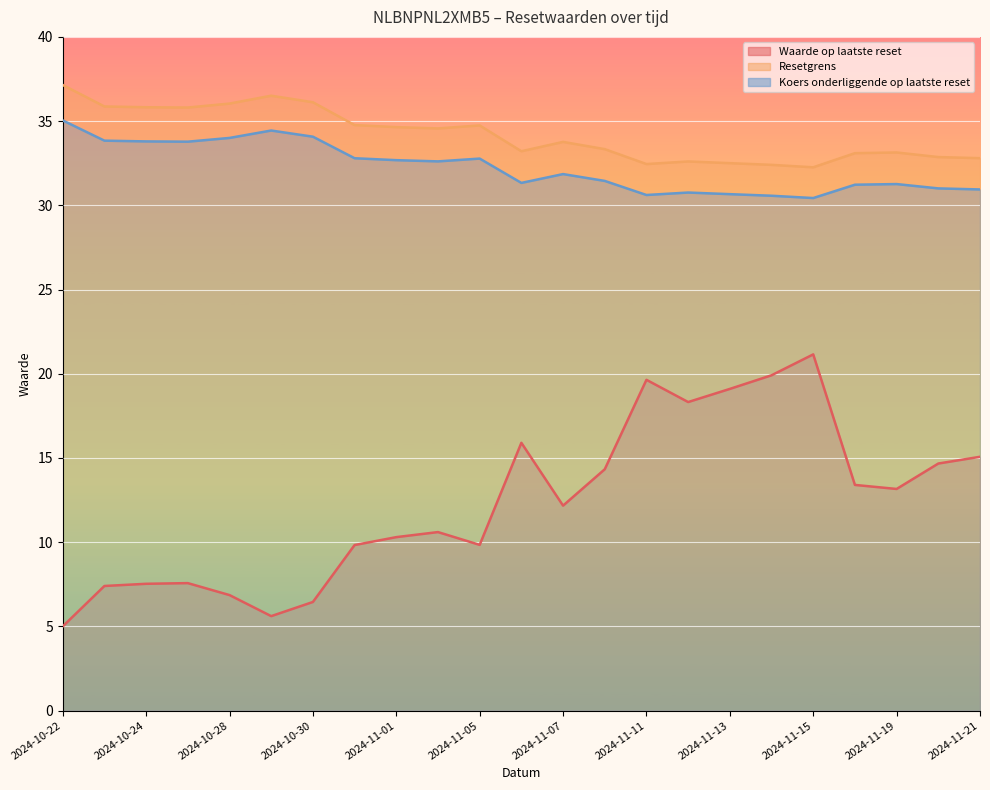

Reading right to left, transcribe all the data shown in this chart.

Waarde op laatste reset: 2024-11-21=15.1	2024-11-20=14.7	2024-11-19=13.2	2024-11-18=13.4	2024-11-15=21.1	2024-11-14=19.9	2024-11-13=19.1	2024-11-12=18.3	2024-11-11=19.6	2024-11-08=14.3	2024-11-07=12.2	2024-11-06=15.9	2024-11-05=9.8	2024-11-04=10.6	2024-11-01=10.3	2024-10-31=9.8	2024-10-30=6.5	2024-10-29=5.6	2024-10-28=6.9	2024-10-25=7.6	2024-10-24=7.5	2024-10-23=7.4	2024-10-22=5.0
Resetgrens: 2024-11-21=32.8	2024-11-20=32.9	2024-11-19=33.1	2024-11-18=33.1	2024-11-15=32.3	2024-11-14=32.4	2024-11-13=32.5	2024-11-12=32.6	2024-11-11=32.5	2024-11-08=33.3	2024-11-07=33.8	2024-11-06=33.2	2024-11-05=34.7	2024-11-04=34.6	2024-11-01=34.6	2024-10-31=34.8	2024-10-30=36.1	2024-10-29=36.5	2024-10-28=36.0	2024-10-25=35.8	2024-10-24=35.8	2024-10-23=35.9	2024-10-22=37.1
Koers onderliggende op laatste reset: 2024-11-21=30.9	2024-11-20=31.0	2024-11-19=31.3	2024-11-18=31.2	2024-11-15=30.4	2024-11-14=30.6	2024-11-13=30.7	2024-11-12=30.8	2024-11-11=30.6	2024-11-08=31.4	2024-11-07=31.9	2024-11-06=31.3	2024-11-05=32.8	2024-11-04=32.6	2024-11-01=32.7	2024-10-31=32.8	2024-10-30=34.1	2024-10-29=34.4	2024-10-28=34.0	2024-10-25=33.8	2024-10-24=33.8	2024-10-23=33.8	2024-10-22=35.0